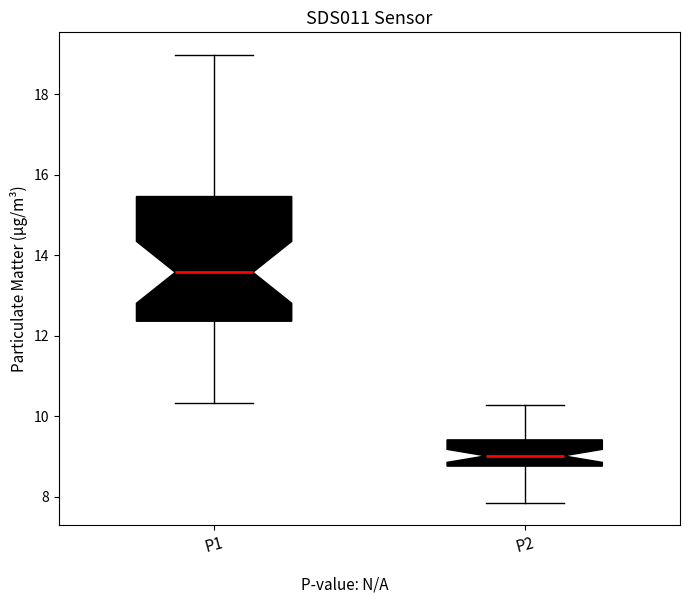

Which box's median line is the highest?

P1